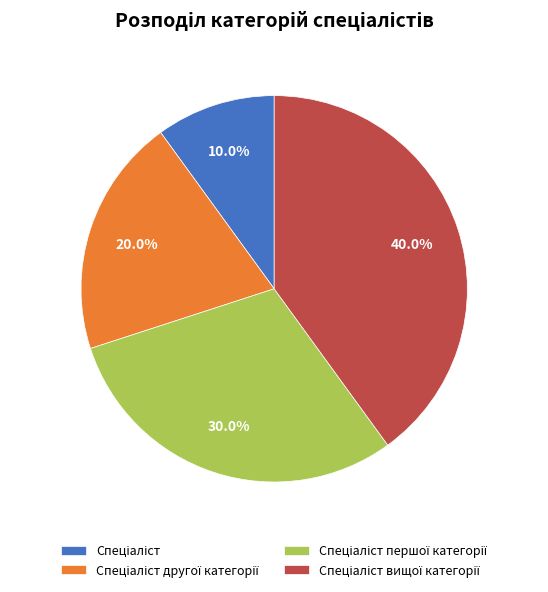

Does any single category account for the majority?

No